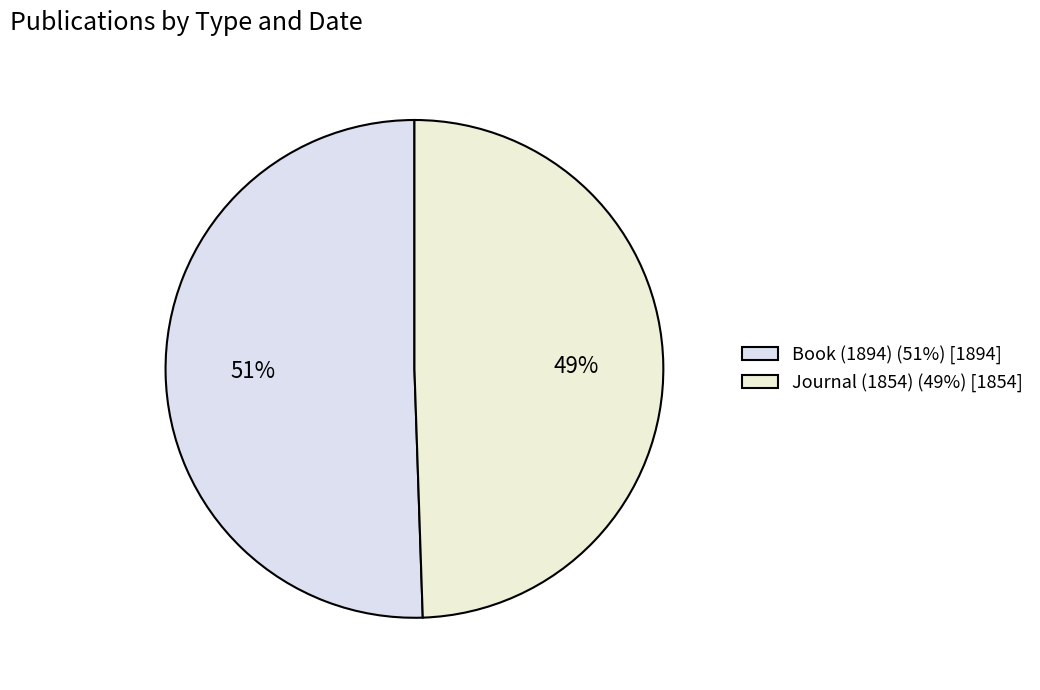

What is the largest slice in the pie chart?

Book (1894)